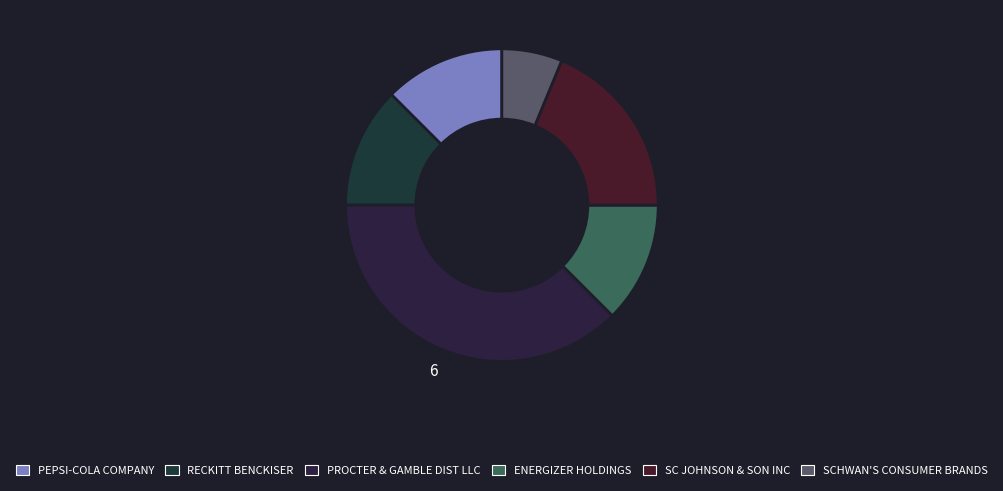

Between SC JOHNSON & SON INC and PROCTER & GAMBLE DIST LLC, which is larger?

PROCTER & GAMBLE DIST LLC